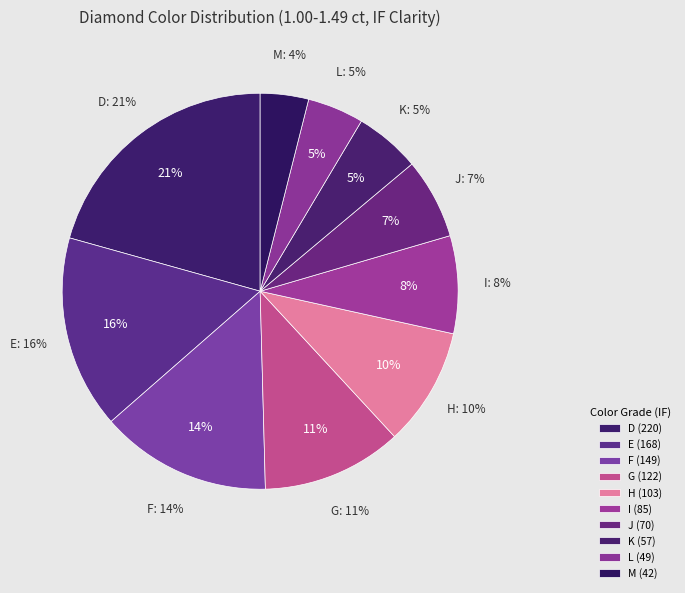

Which category has the smallest portion of the pie?

M